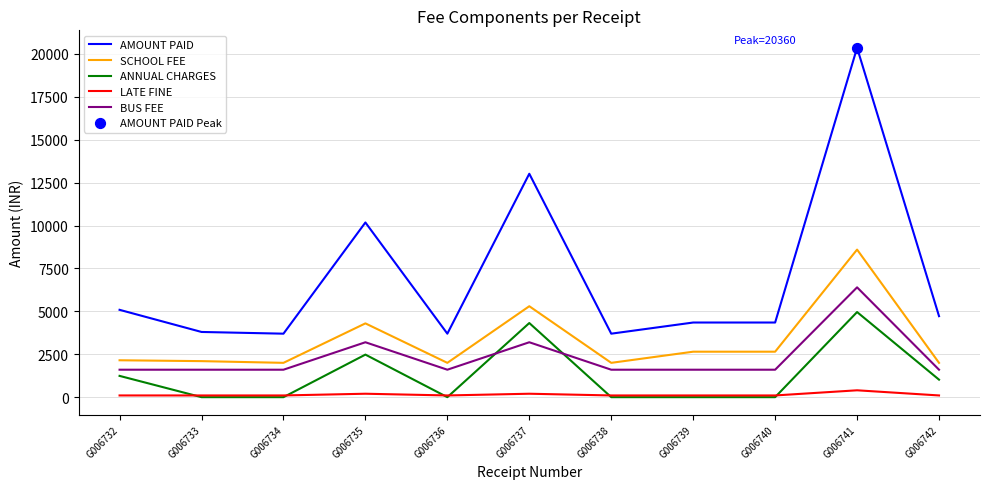

Is the value of BUS FEE at G006742 greater than the value of LATE FINE at G006733?

Yes